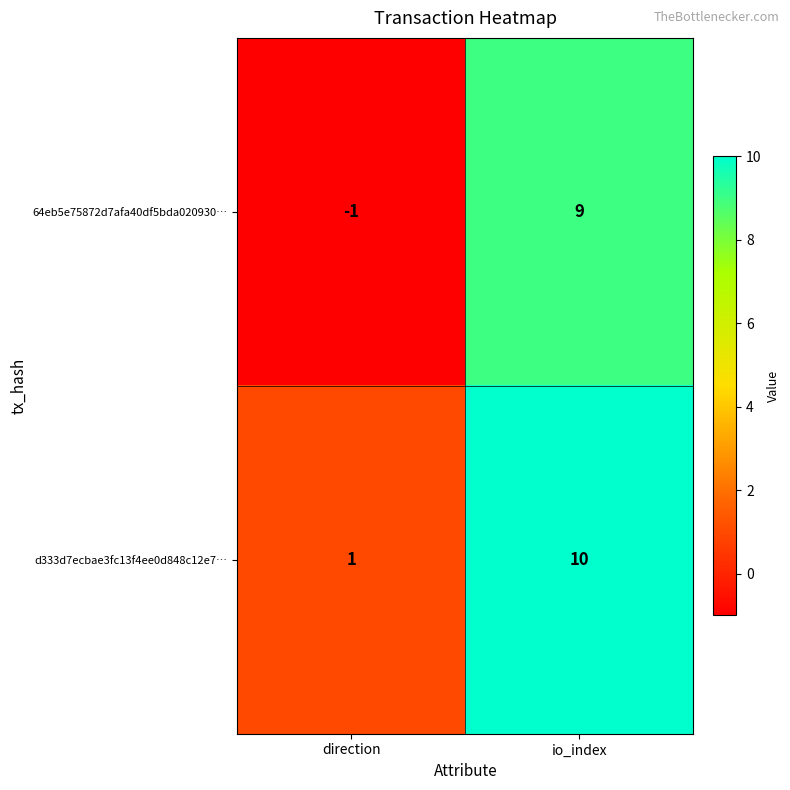

Which series has the largest total across all categories?

d333d7ecbae3fc13f4ee0d848c12e7…